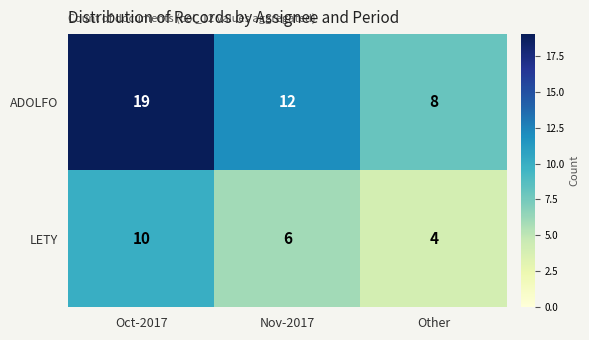

Is it true that LETY equals 1 at Other?

False